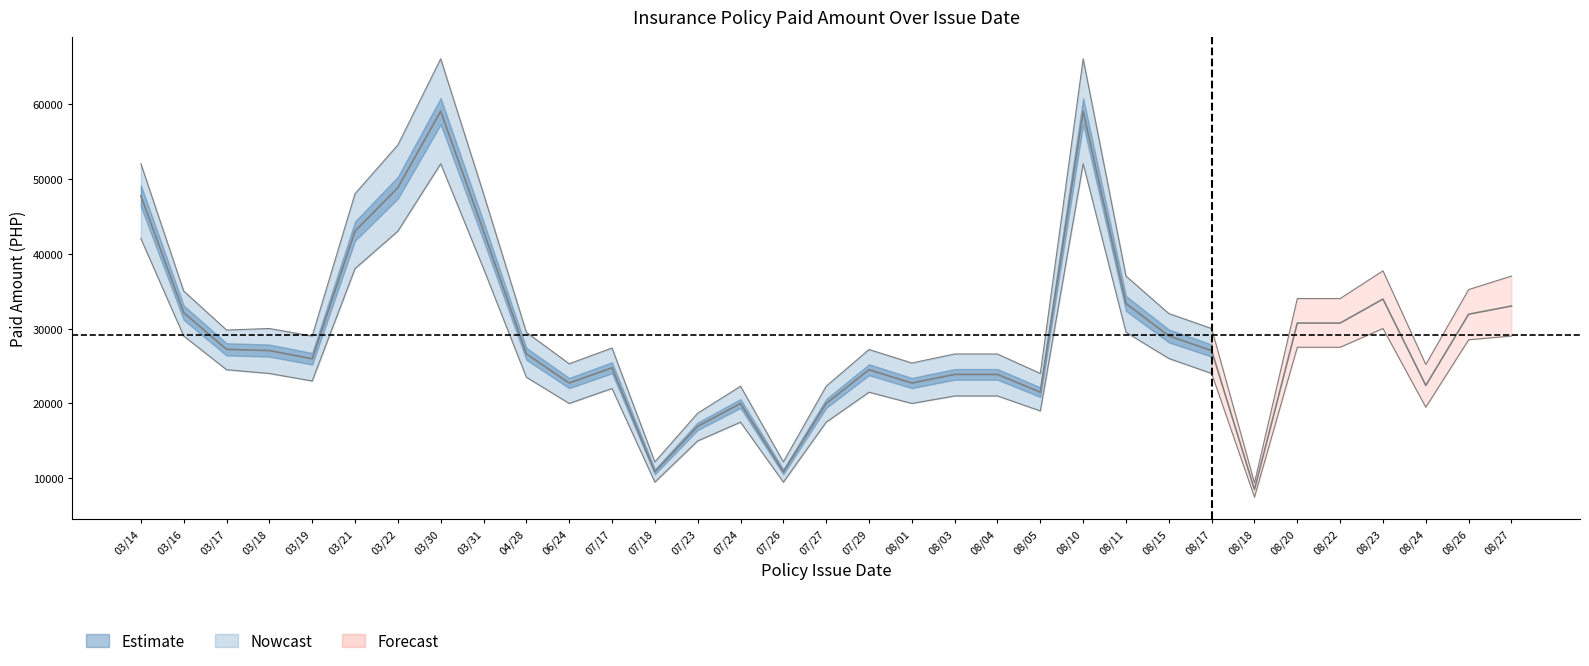

Which has a higher value, 03/14 or 03/16?

03/14